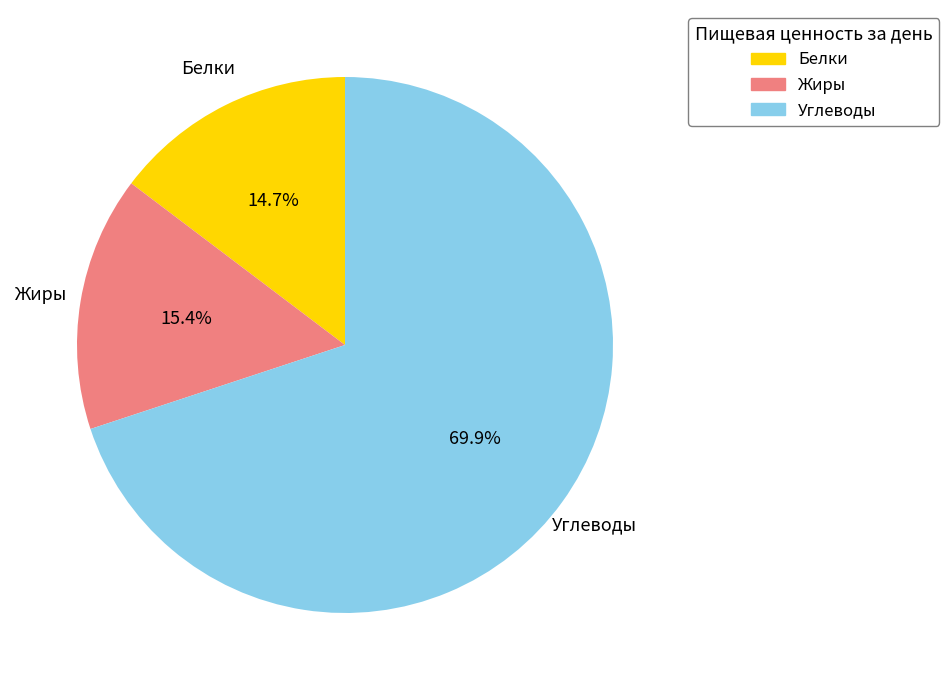

Is there a majority slice in this chart?

Yes